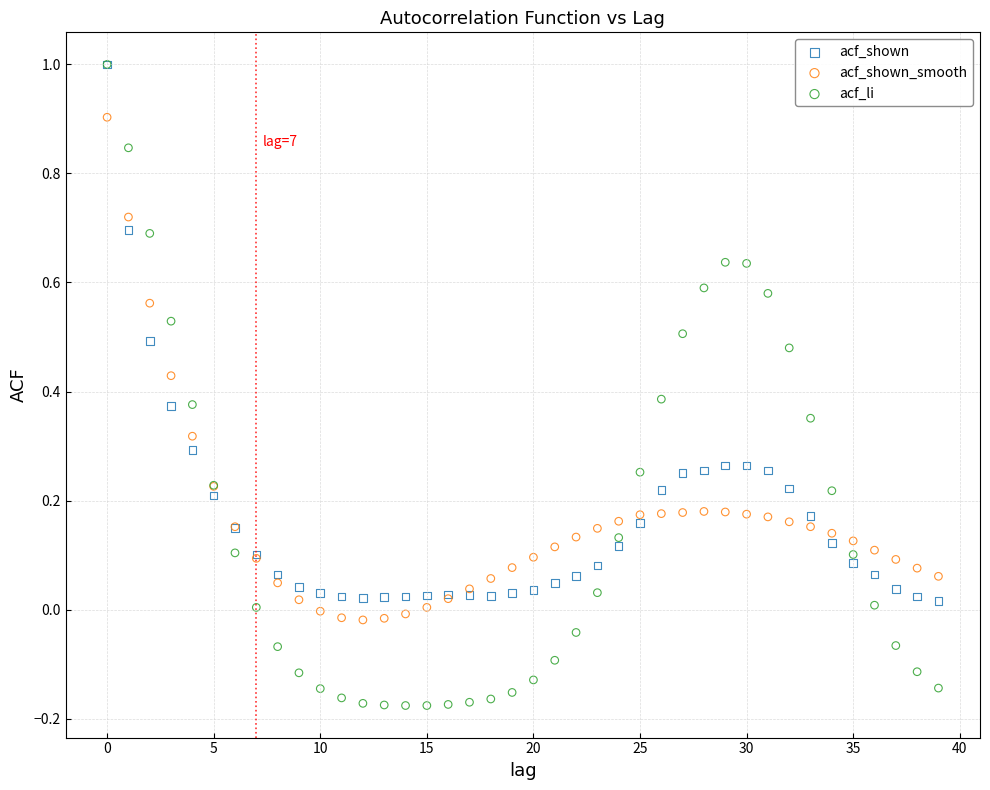

Which series has the largest Y range (max minus min)?

acf_li